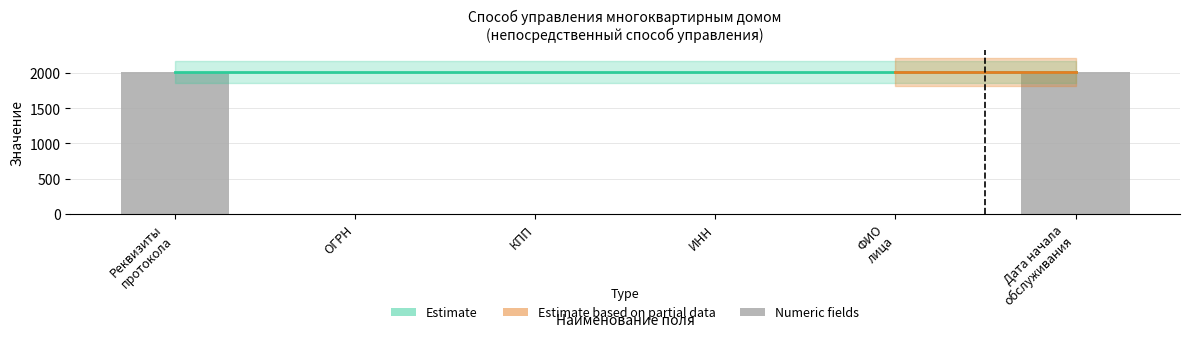

The value at ИНН is 0. True or false?

True